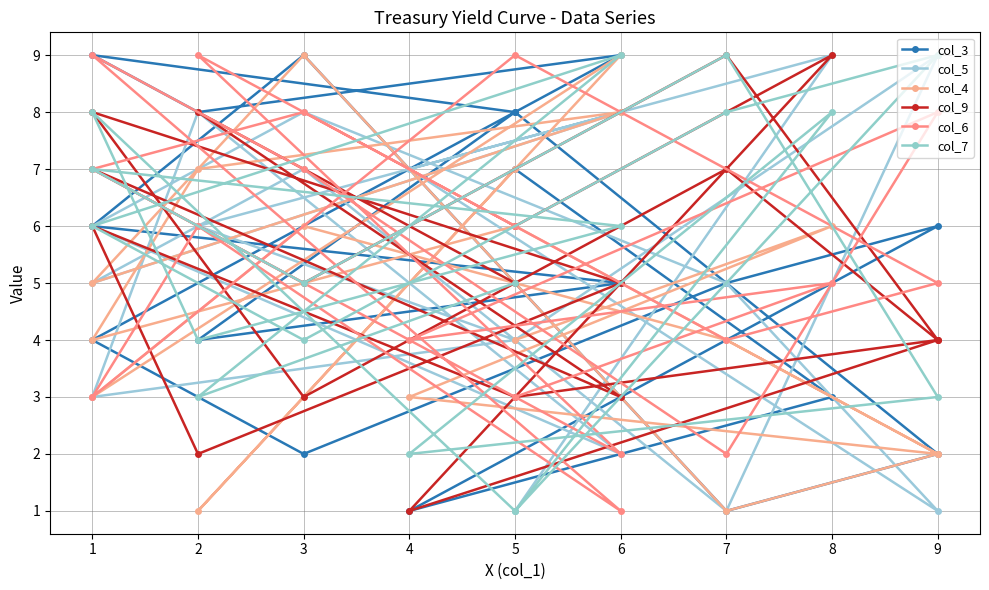

What is the value of the col_7 point at the 13th from the left?

5